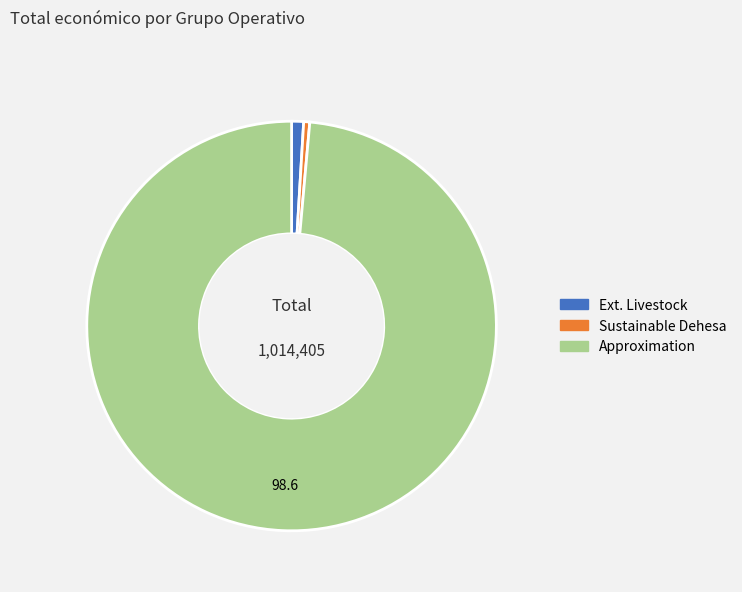

Is there a majority slice in this chart?

Yes